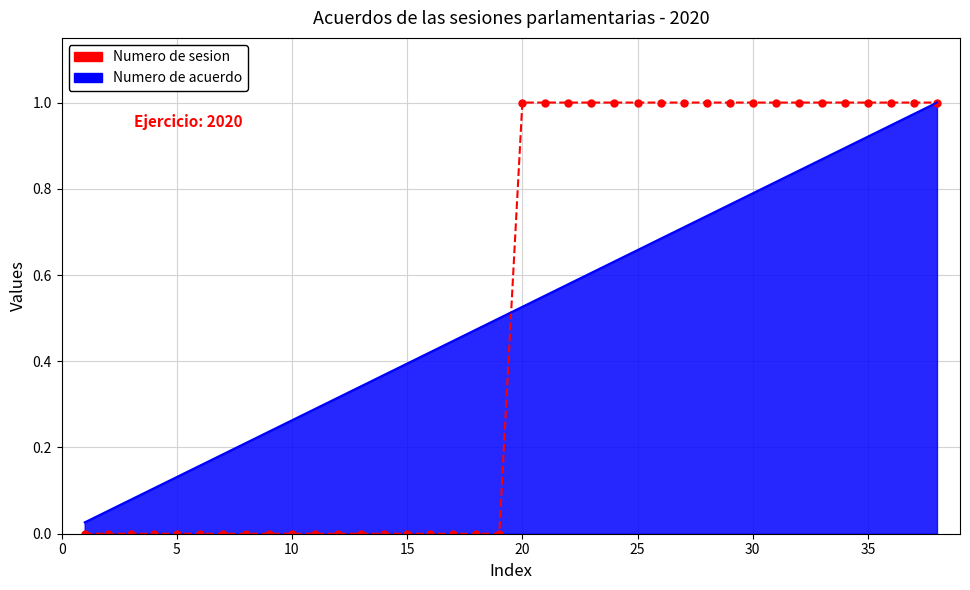

Which series has the widest spread of values?

Numero de sesion